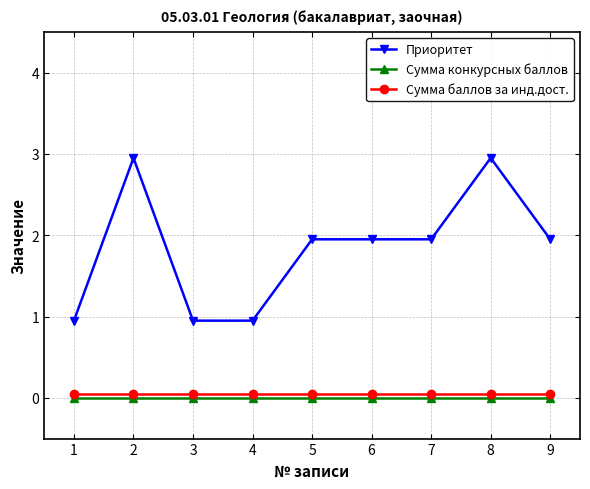

Rank the series by their maximum value, from highest to lowest.

Приоритет, Сумма баллов за инд.дост., Сумма конкурсных баллов